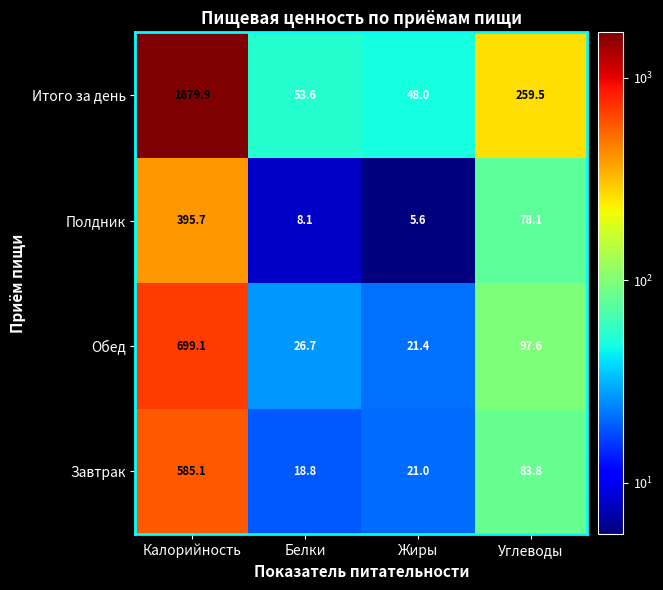

Reading left to right, list all the values displayed in this chart.

Итого за день: Калорийность=1679.9	Белки=53.6	Жиры=48.0	Углеводы=259.5
Полдник: Калорийность=395.7	Белки=8.1	Жиры=5.6	Углеводы=78.1
Обед: Калорийность=699.1	Белки=26.7	Жиры=21.4	Углеводы=97.6
Завтрак: Калорийность=585.1	Белки=18.8	Жиры=21.0	Углеводы=83.8